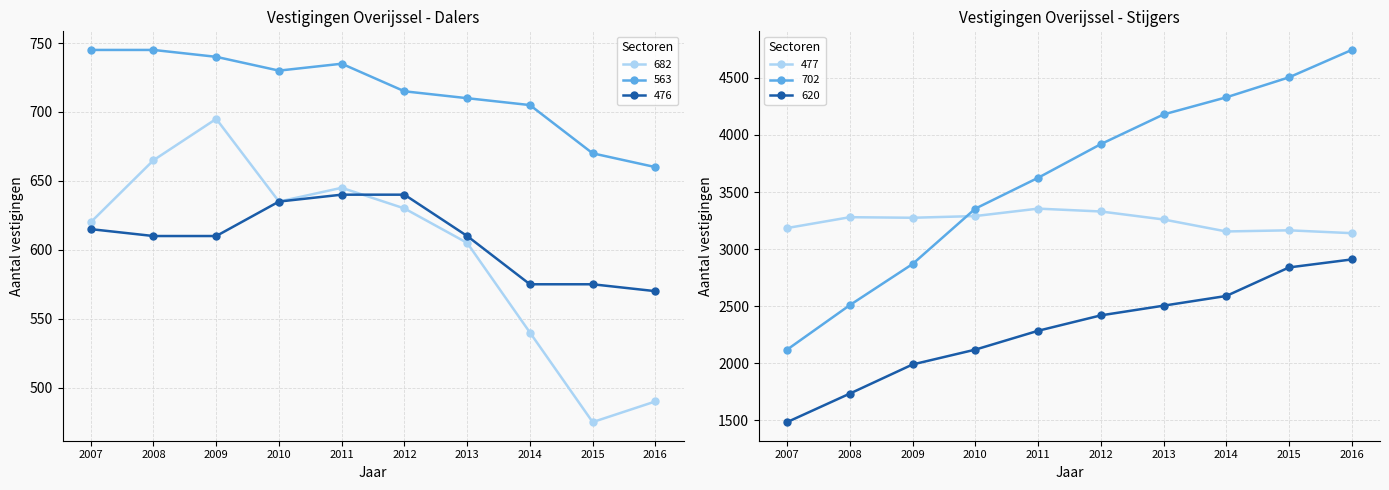

Reading left to right, what are all the values shown in this chart?

682 Verhuur van onroerend goed: 2007=620	2008=665	2009=695	2010=635	2011=645	2012=630	2013=605	2014=540	2015=475	2016=490
563 Cafes: 2007=745	2008=745	2009=740	2010=730	2011=735	2012=715	2013=710	2014=705	2015=670	2016=660
476 Winkels recreatie: 2007=615	2008=610	2009=610	2010=635	2011=640	2012=640	2013=610	2014=575	2015=575	2016=570
477 Winkels overige: 2007=3185	2008=3280	2009=3275	2010=3290	2011=3355	2012=3330	2013=3260	2014=3155	2015=3165	2016=3140
702 Managementadvies: 2007=2120	2008=2510	2009=2870	2010=3355	2011=3625	2012=3920	2013=4180	2014=4330	2015=4505	2016=4745
620 IT-dienstverlening: 2007=1485	2008=1735	2009=1990	2010=2120	2011=2285	2012=2420	2013=2505	2014=2590	2015=2840	2016=2910